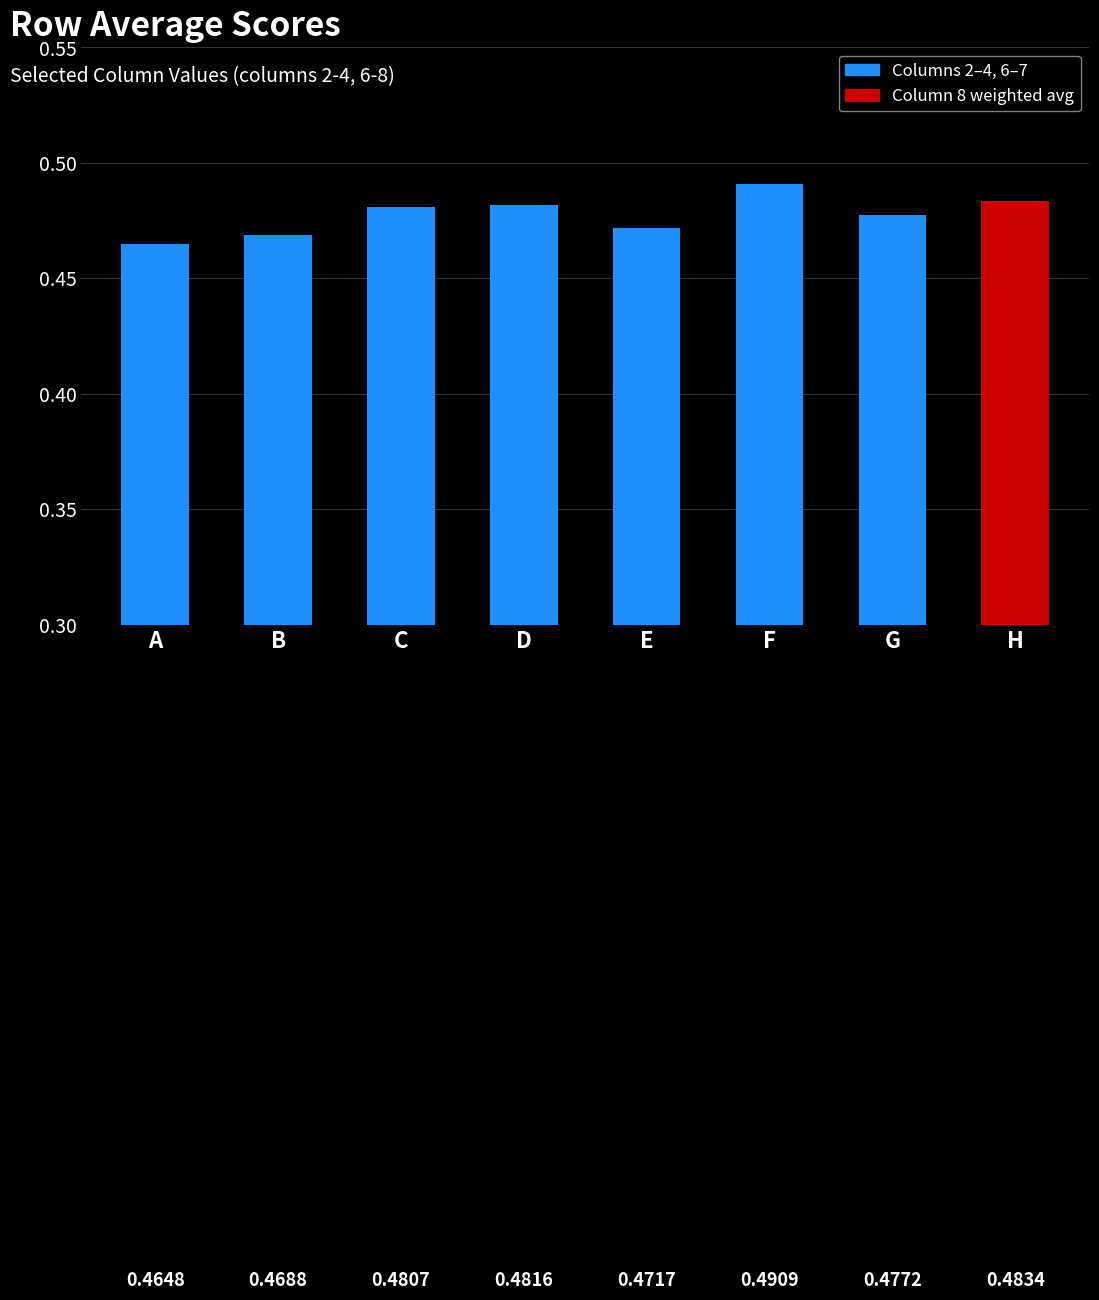

List the labels in order of value, largest first.

F, H, D, C, G, E, B, A